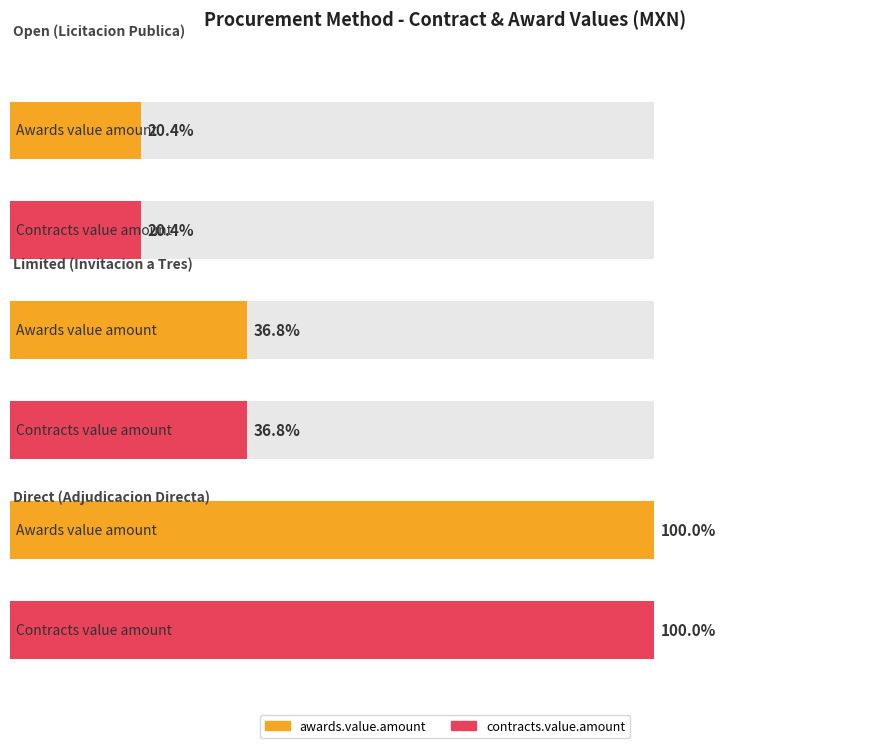

At which label does contracts.value.amount first exceed 233500?

limited